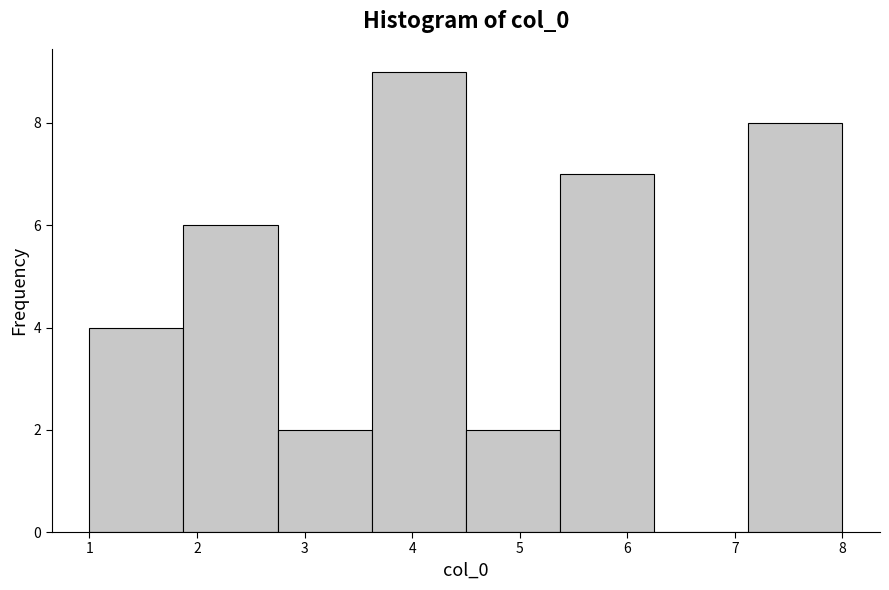

Which range on the x-axis has the tallest bar?

3.6 to 4.5